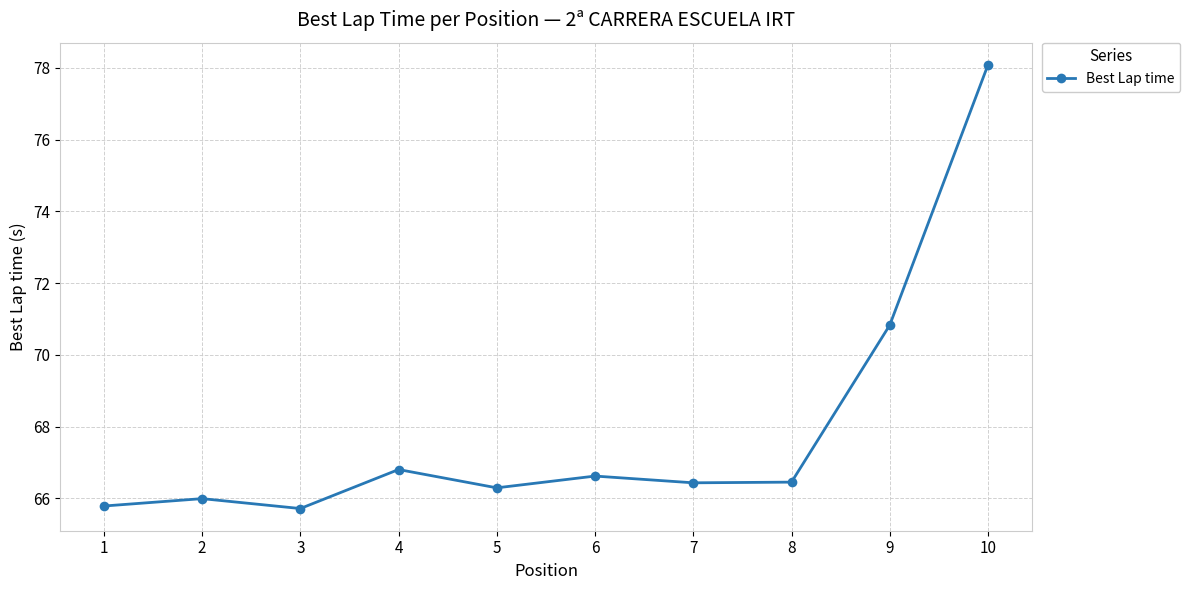

How many interior local peaks (higher than both neighbors) does the data have?

3